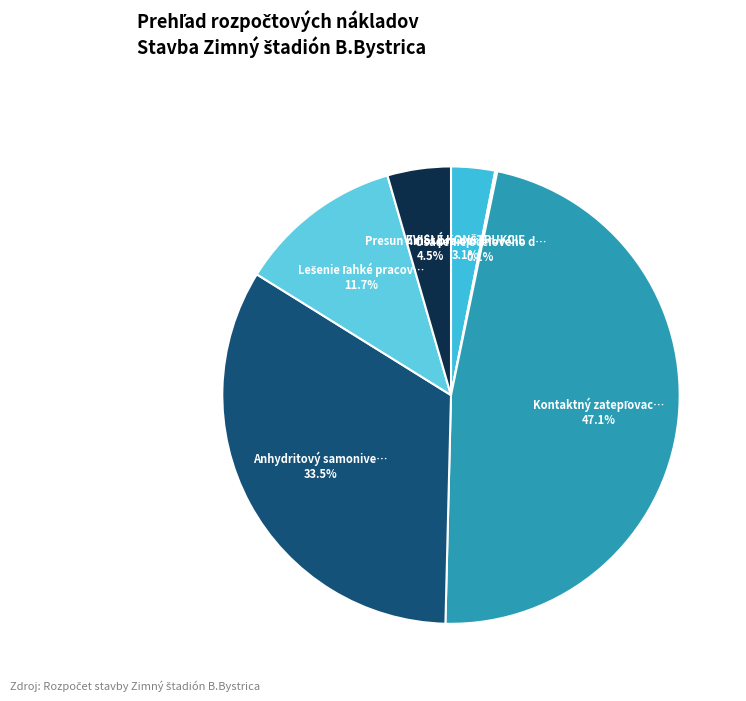

To the nearest percent, what is the average slice percentage?

17%